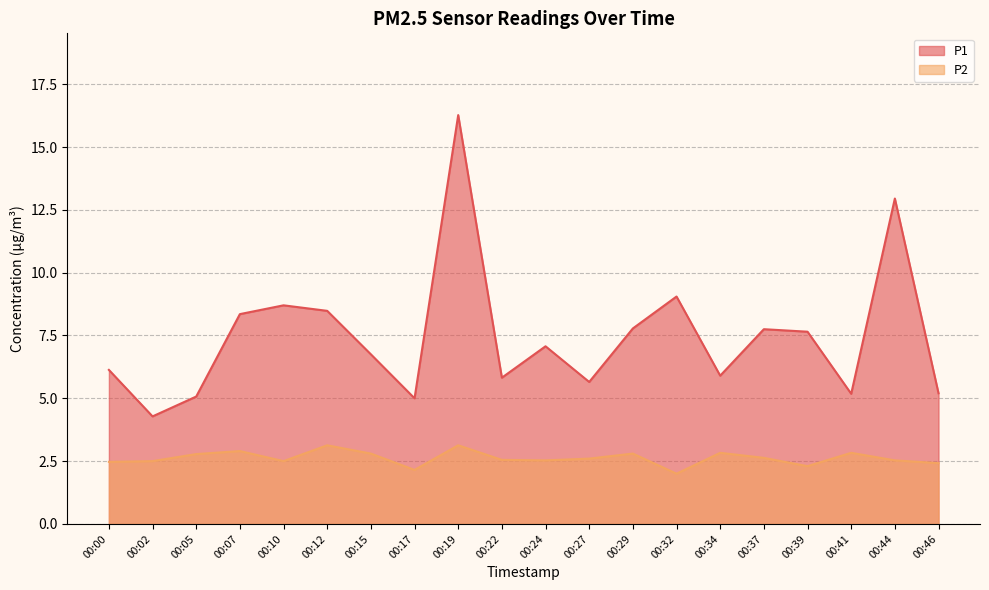

How many interior local valleys does the P2 series have?

5